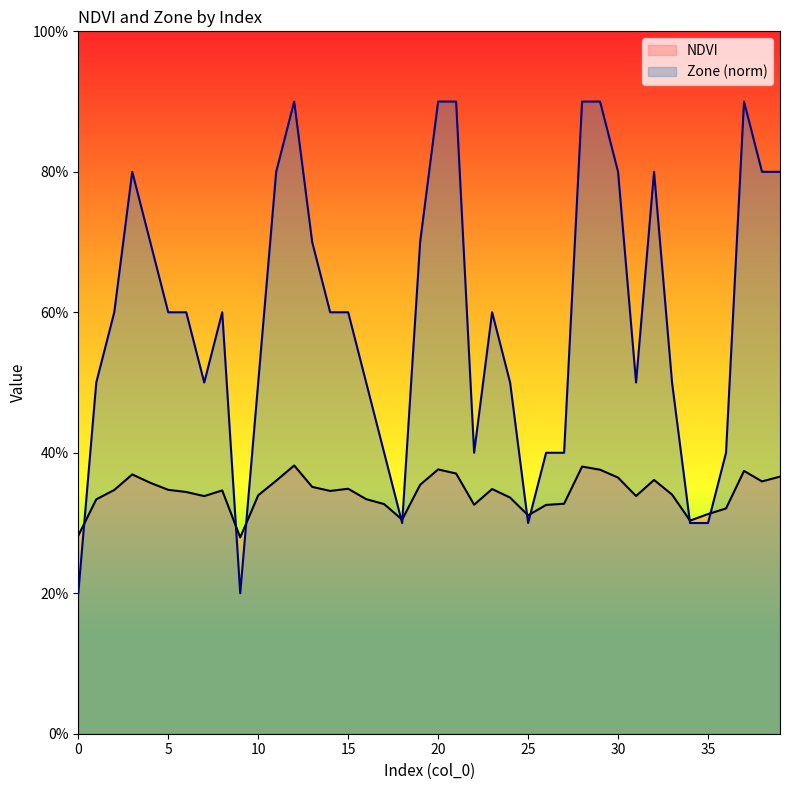

At which category does the chart reach its peak across all series?

12